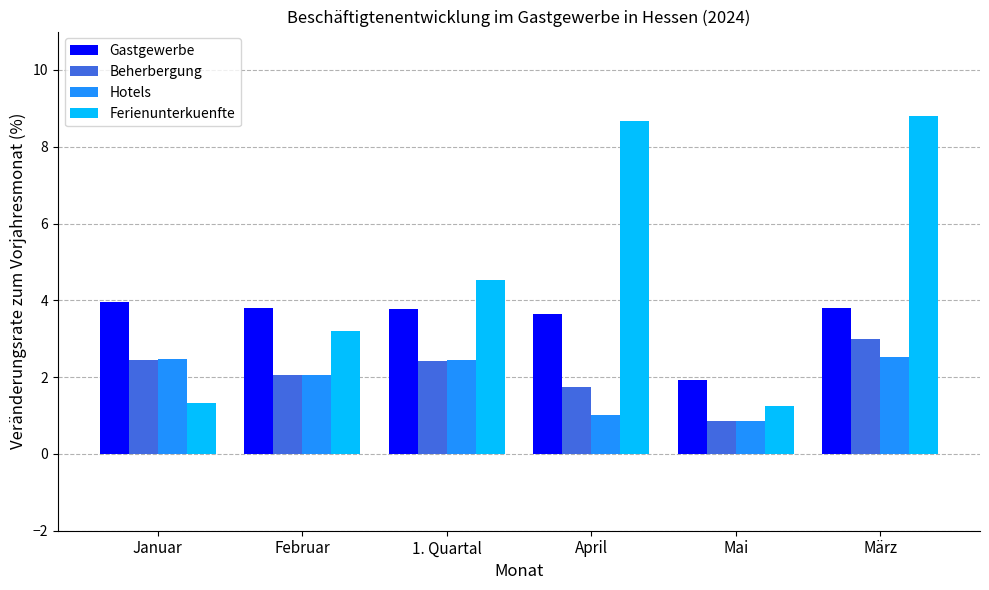

What is the difference between the Gastgewerbe values at März and Januar?

0.2